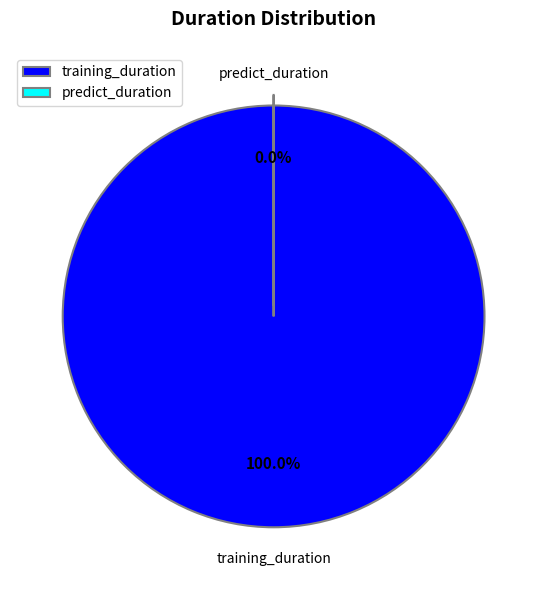

Which category has the biggest portion of the pie?

training_duration